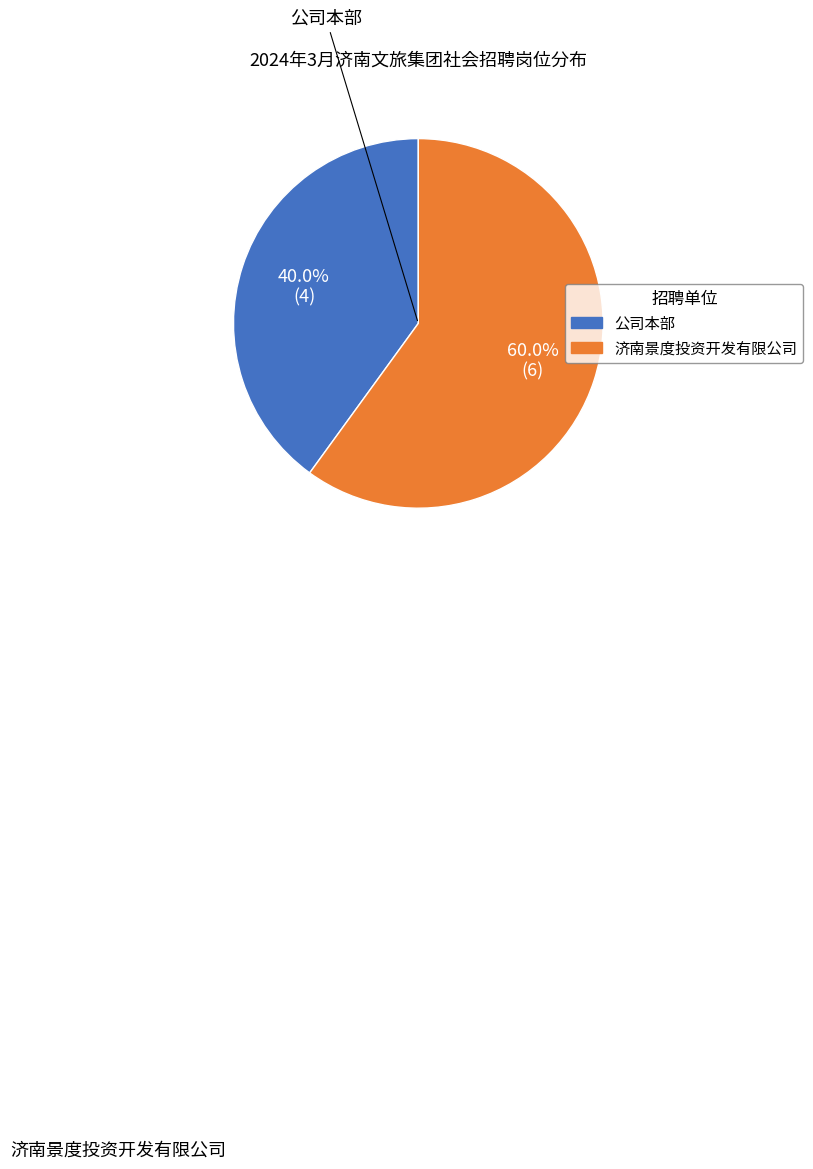

What is the ratio of the value at 公司本部 to the value at 济南景度投资开发有限公司?

0.7